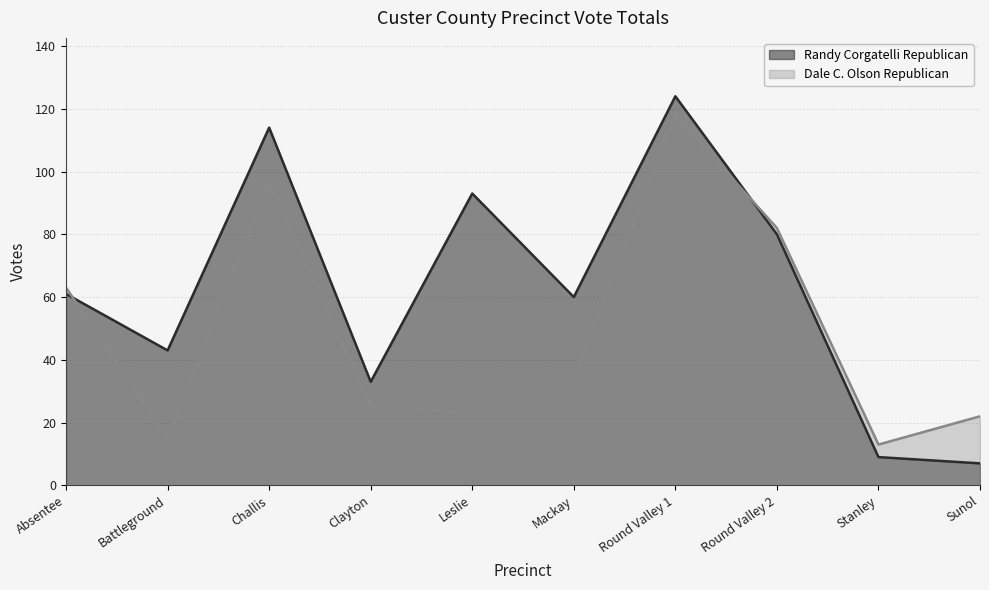

Between which two adjacent categories do Dale C. Olson Republican and Randy Corgatelli Republican first intersect?

Absentee and Battleground